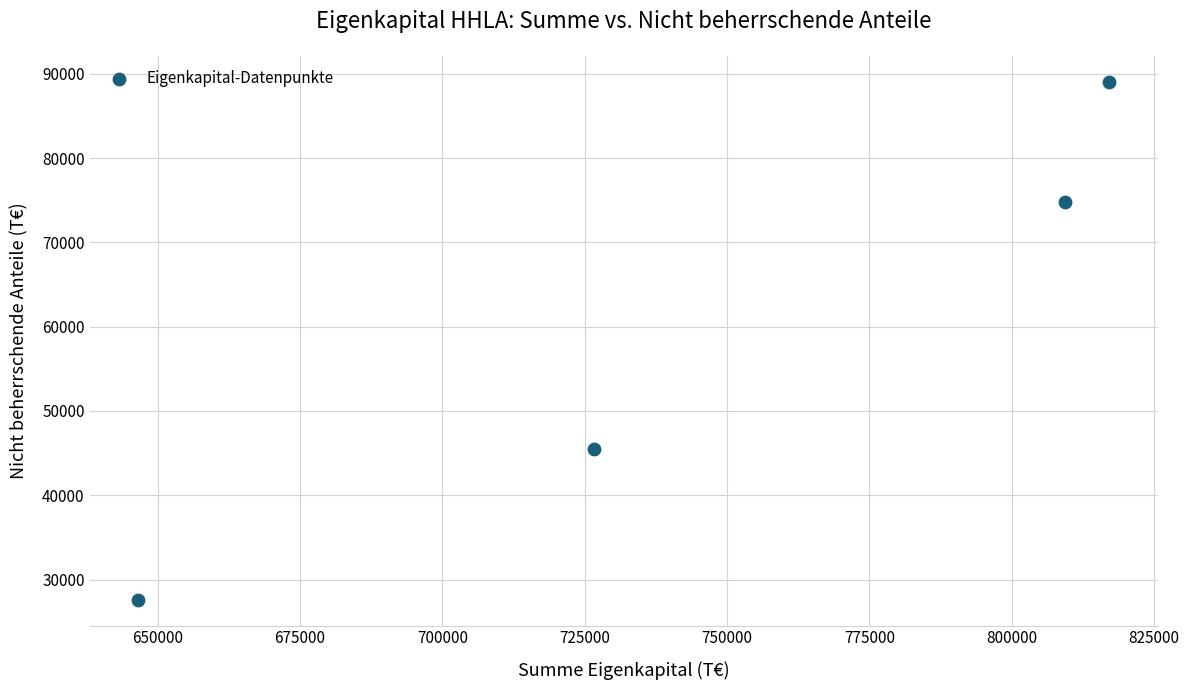

What is the average Y value?

59249